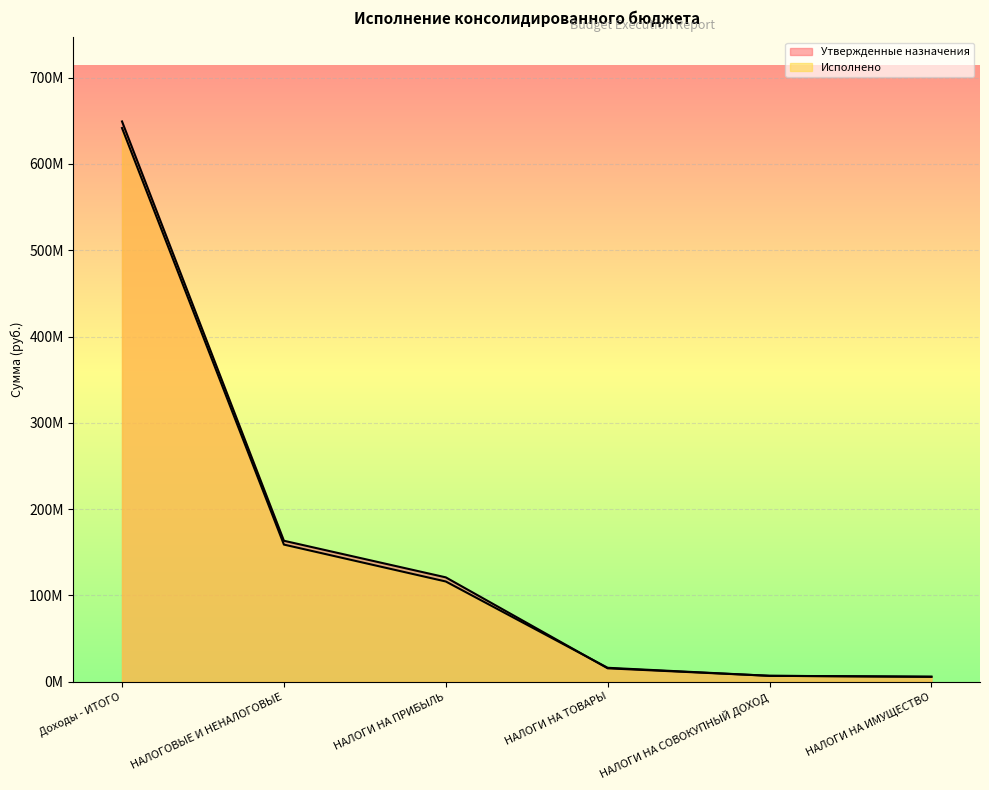

What is the maximum value for Утвержденные назначения?

649287160.1